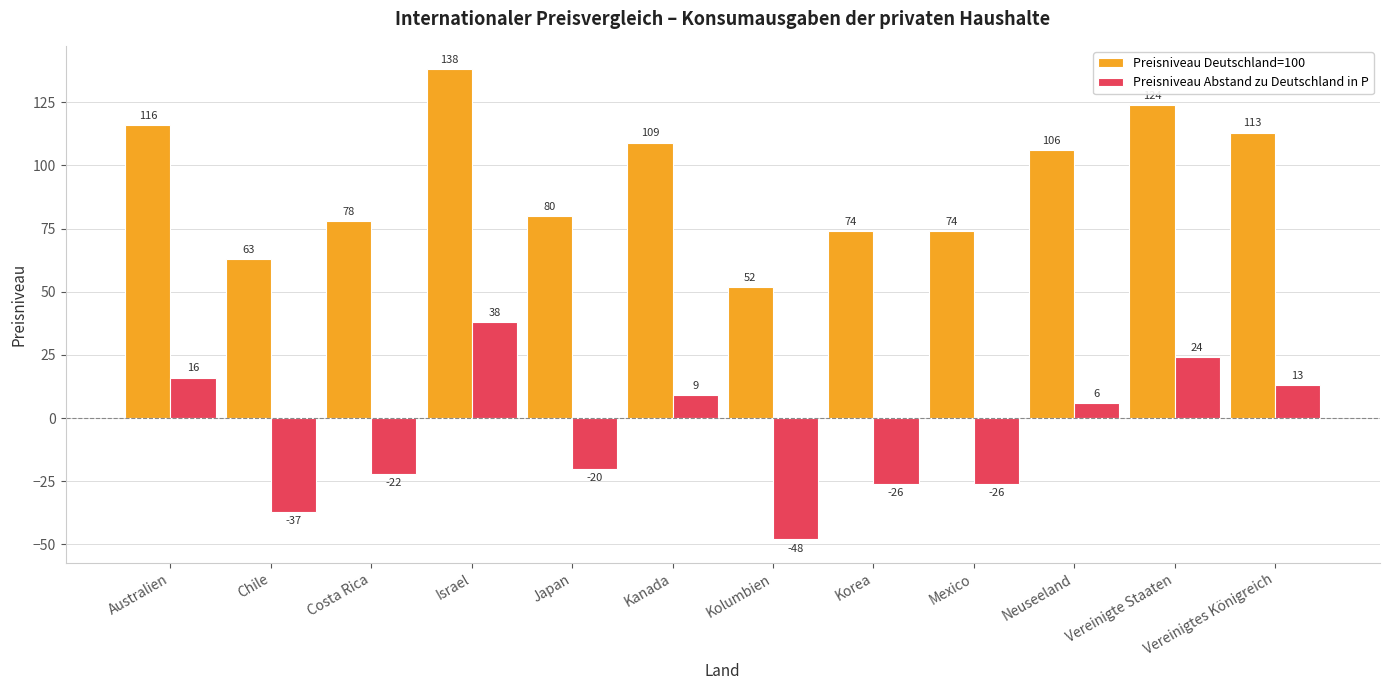

Is it true that Preisniveau Abstand zu Deutschland in P equals -12 at Costa Rica?

False